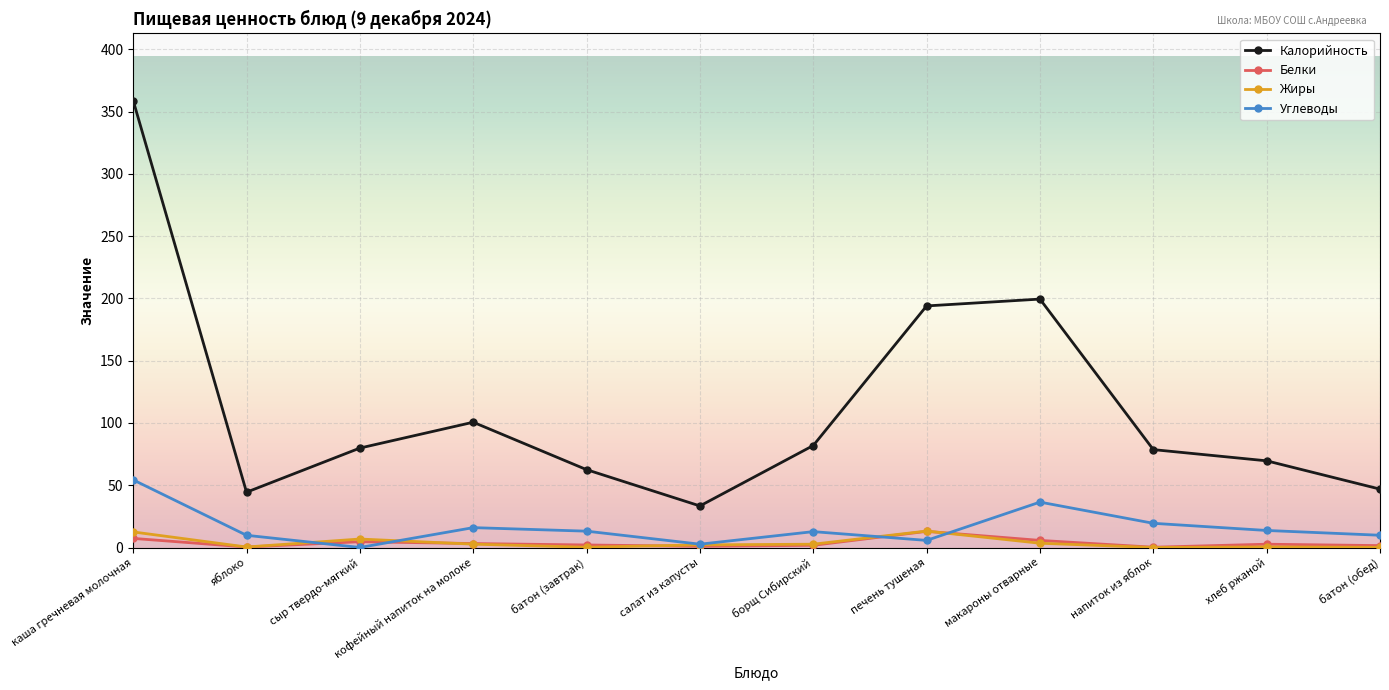

What is the label of the 6th point from the left?

салат из капусты